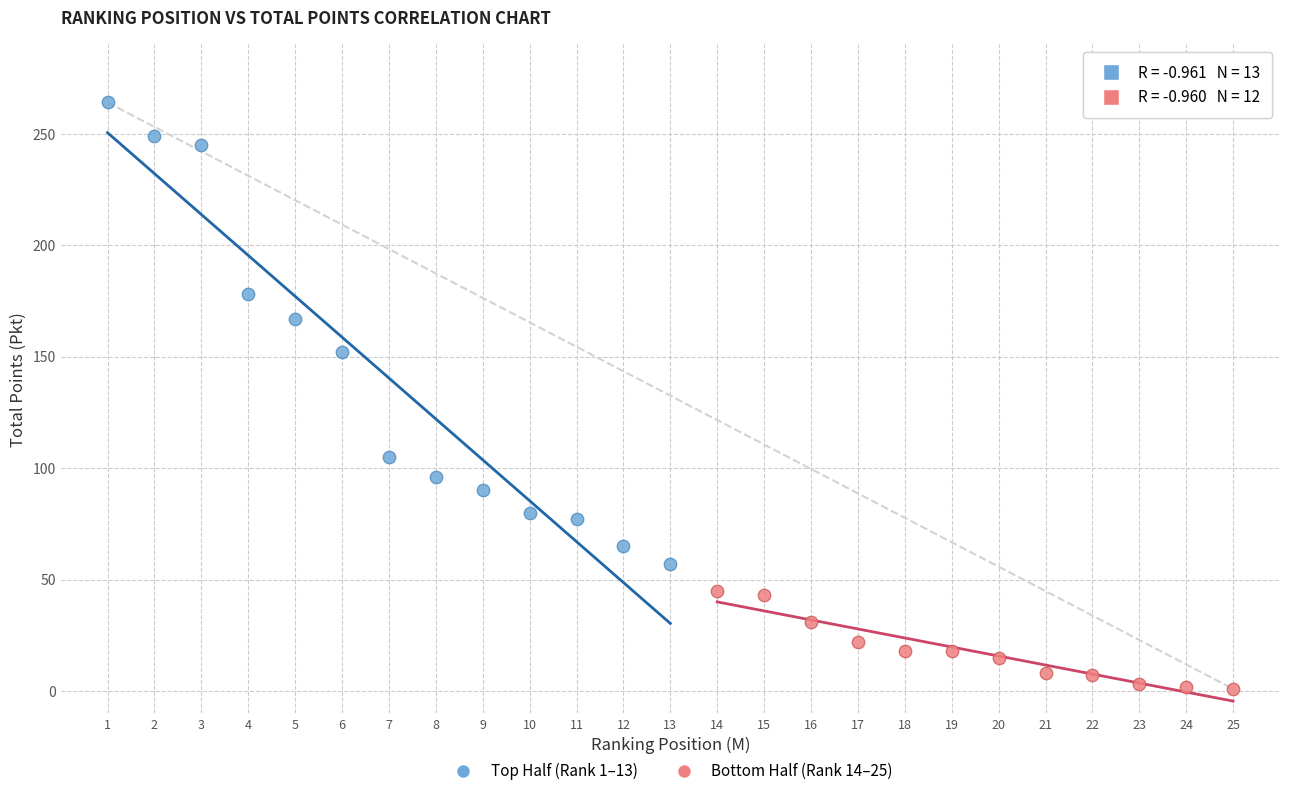

Which series contains the highest Y value?

Top Half (Rank 1–13)